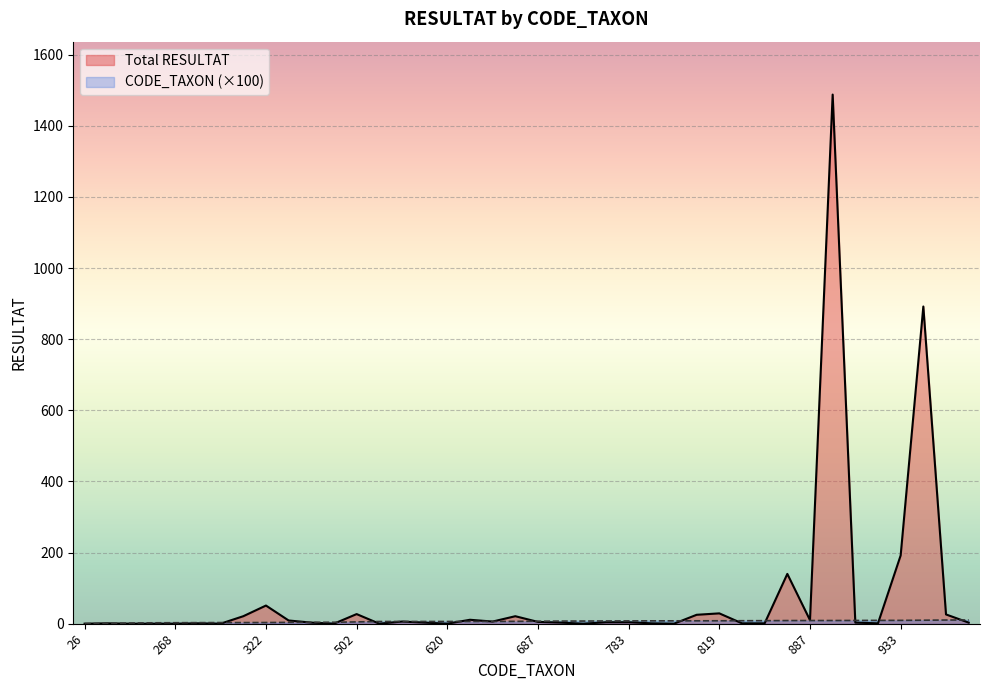

Which series ends up on top after the final intersection of CODE_TAXON and Total RESULTAT?

CODE_TAXON